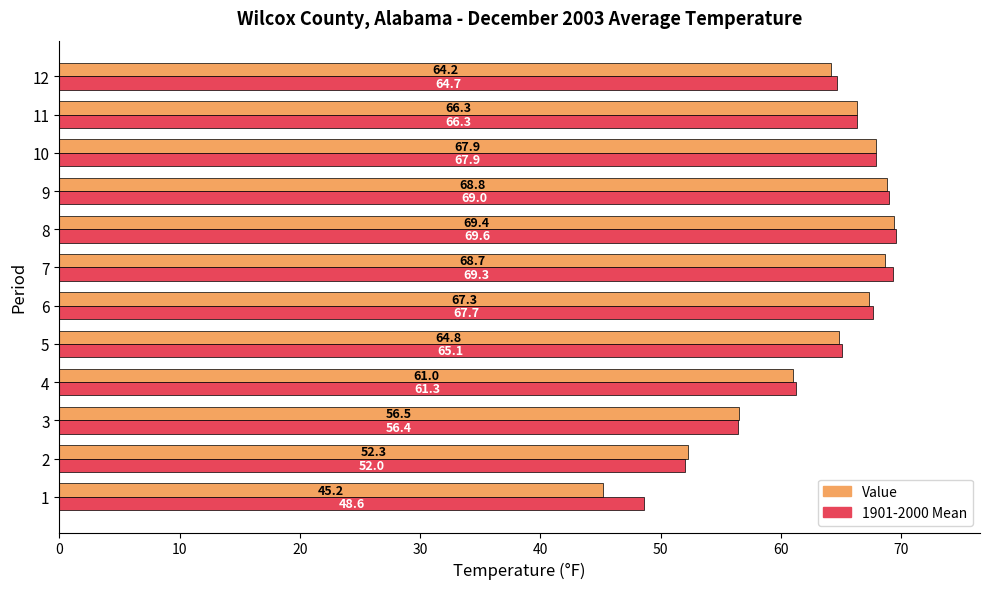

What is the sum of all 1901-2000 Mean values?

757.9